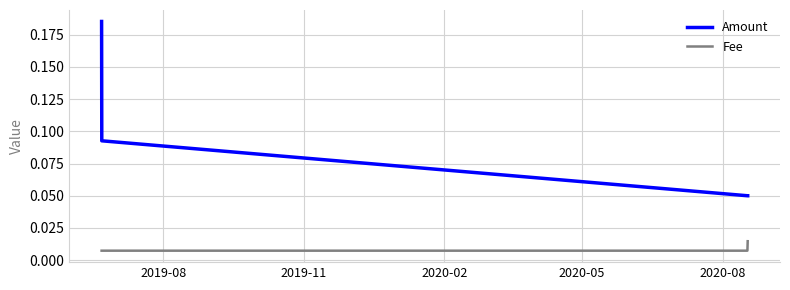

True or false: Fee and Amount cross at least once.

False